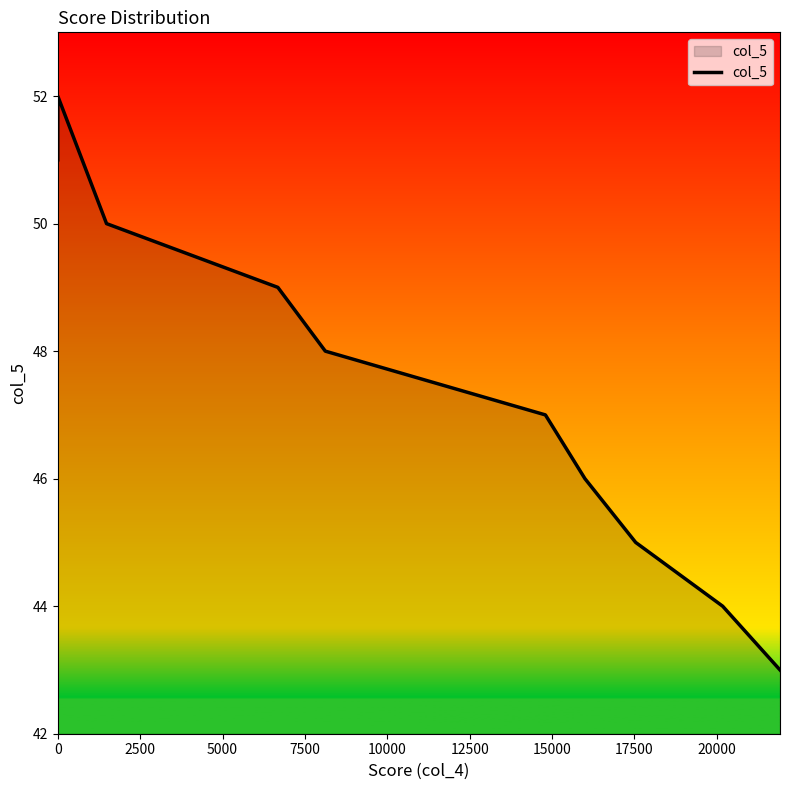

The chart shows a value of 29 at 10000. True or false?

False